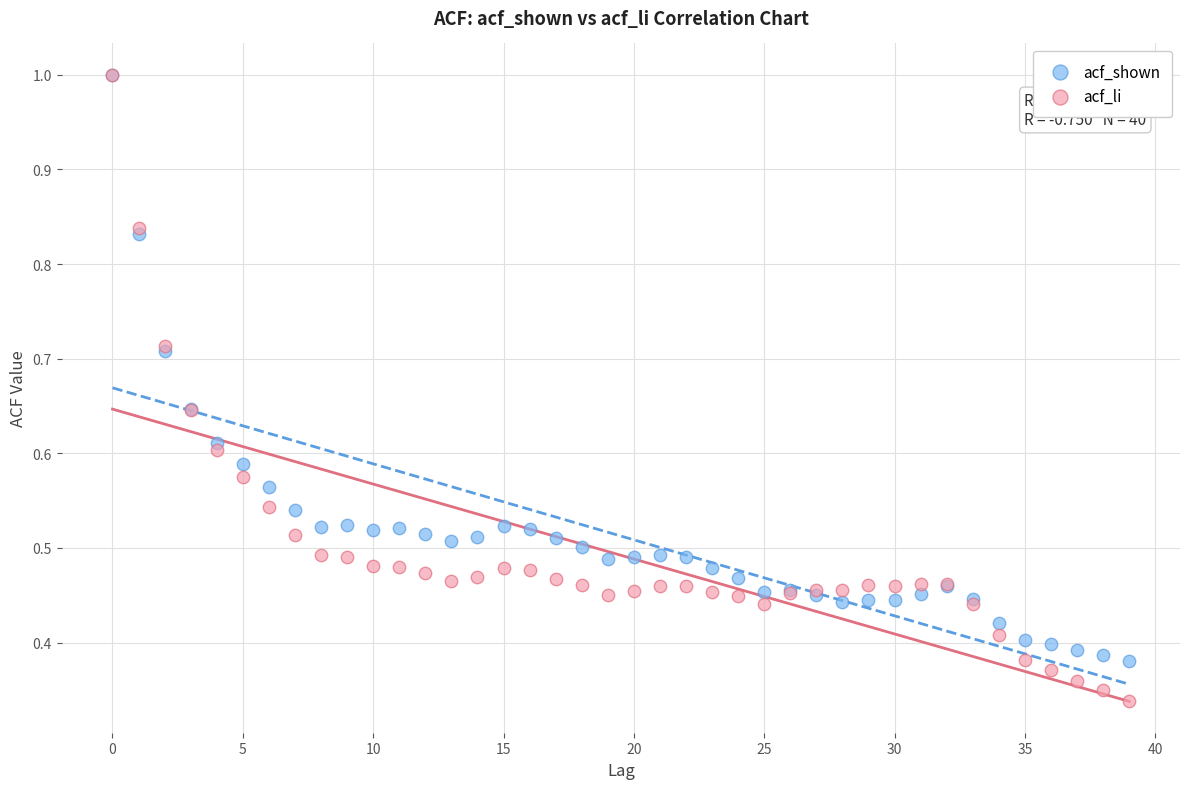

What are all the series names shown in the legend?

acf_shown, acf_li